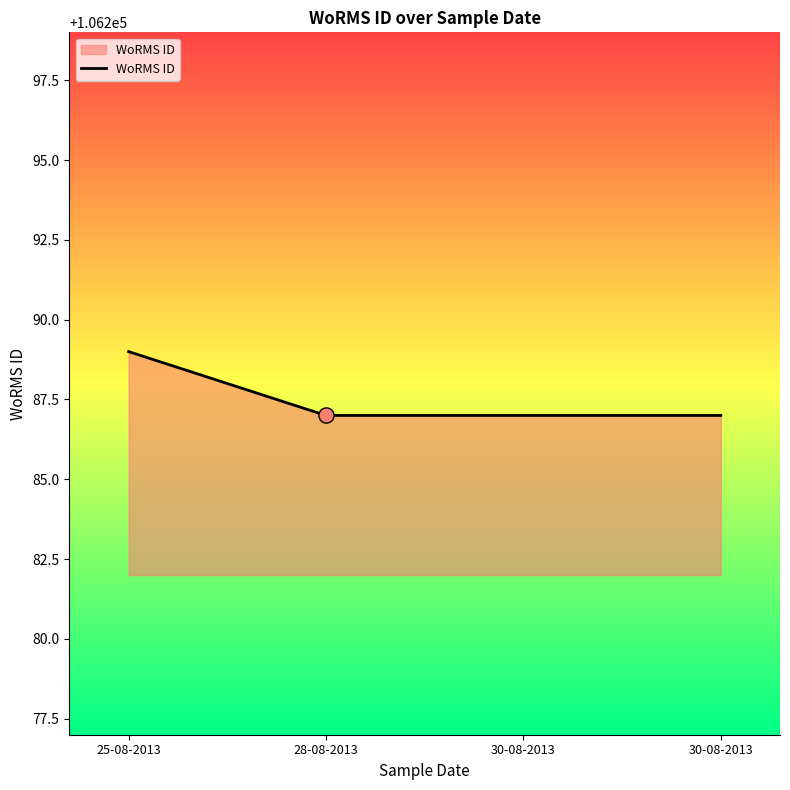

Between 28-08-2013 and 30-08-2013, which is larger?

28-08-2013